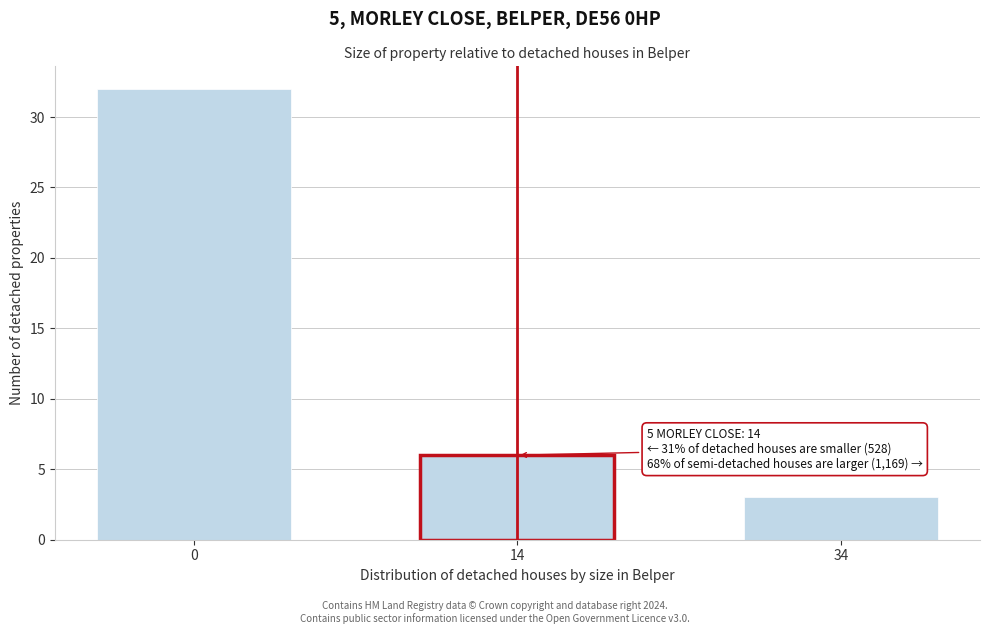

Reading left to right, extract all data points from this chart.

0=32	14=6	34=3